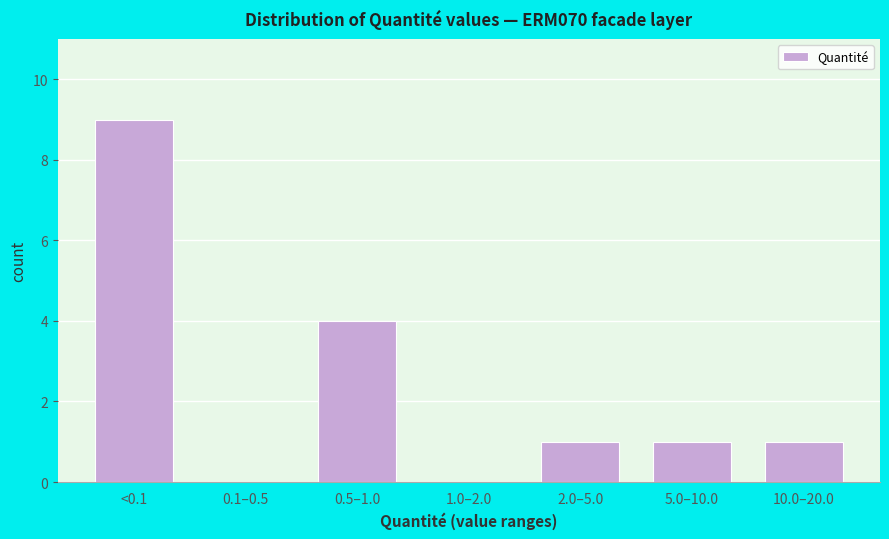

Reading right to left, list all the values displayed in this chart.

10.0–20.0=1	5.0–10.0=1	2.0–5.0=1	1.0–2.0=0	0.5–1.0=4	0.1–0.5=0	<0.1=9